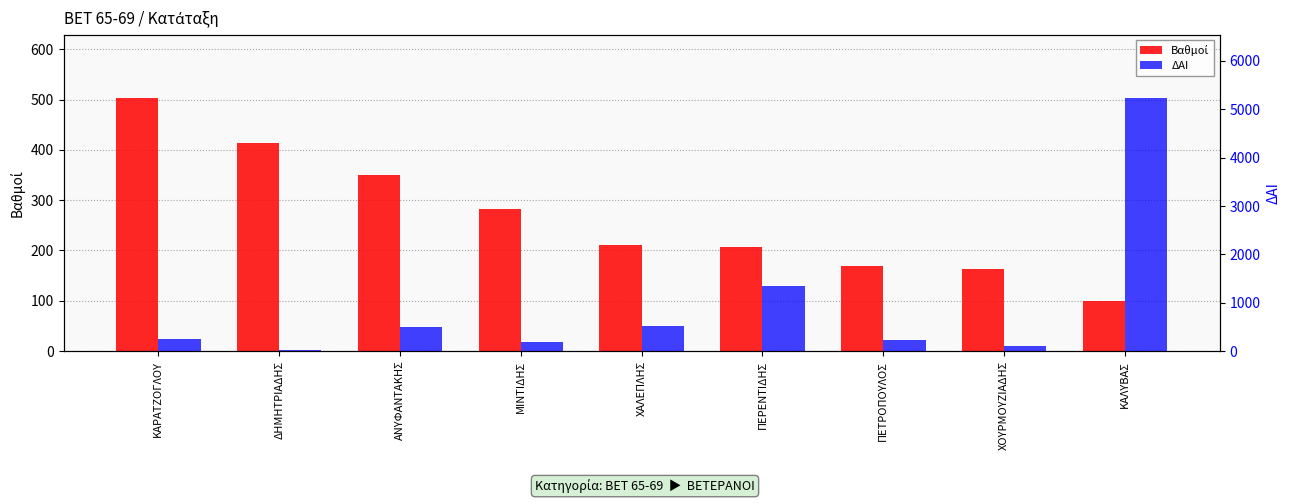

Reading left to right, list all the values displayed in this chart.

Βαθμοί: ΚΑΡΑΤΖΟΓΛΟΥ=503.5	ΔΗΜΗΤΡΙΑΔΗΣ=414.2	ΑΝΥΦΑΝΤΑΚΗΣ=349.8	ΜΙΝΤΙΔΗΣ=282.0	ΧΑΛΕΠΛΗΣ=210.9	ΠΕΡΕΝΤΙΔΗΣ=206.5	ΠΕΤΡΟΠΟΥΛΟΣ=168.8	ΧΟΥΡΜΟΥΖΙΑΔΗΣ=162.4	ΚΑΛΥΒΑΣ=99.5
ΔΑΙ: ΚΑΡΑΤΖΟΓΛΟΥ=241.0	ΔΗΜΗΤΡΙΑΔΗΣ=29.0	ΑΝΥΦΑΝΤΑΚΗΣ=495.0	ΜΙΝΤΙΔΗΣ=186.0	ΧΑΛΕΠΛΗΣ=514.0	ΠΕΡΕΝΤΙΔΗΣ=1343.0	ΠΕΤΡΟΠΟΥΛΟΣ=237.0	ΧΟΥΡΜΟΥΖΙΑΔΗΣ=101.0	ΚΑΛΥΒΑΣ=5236.0